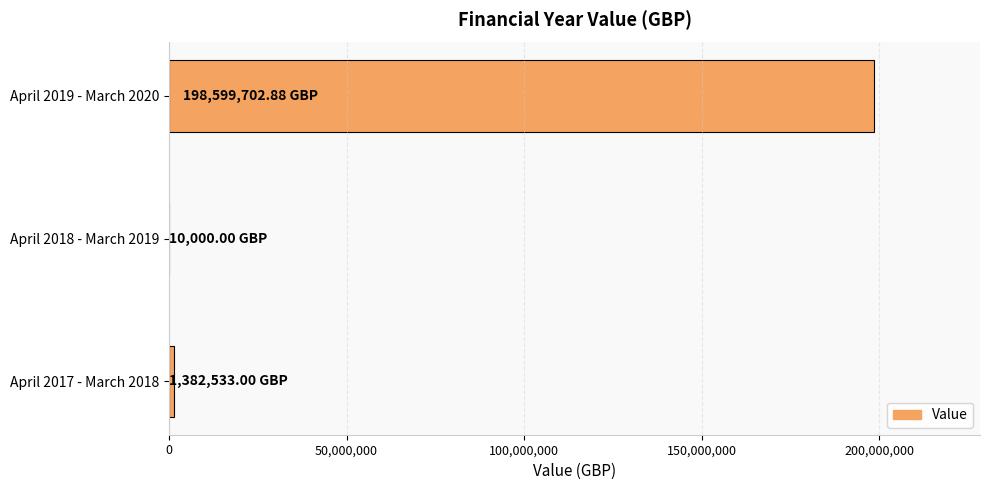

What is the sum of all values?

199992235.9